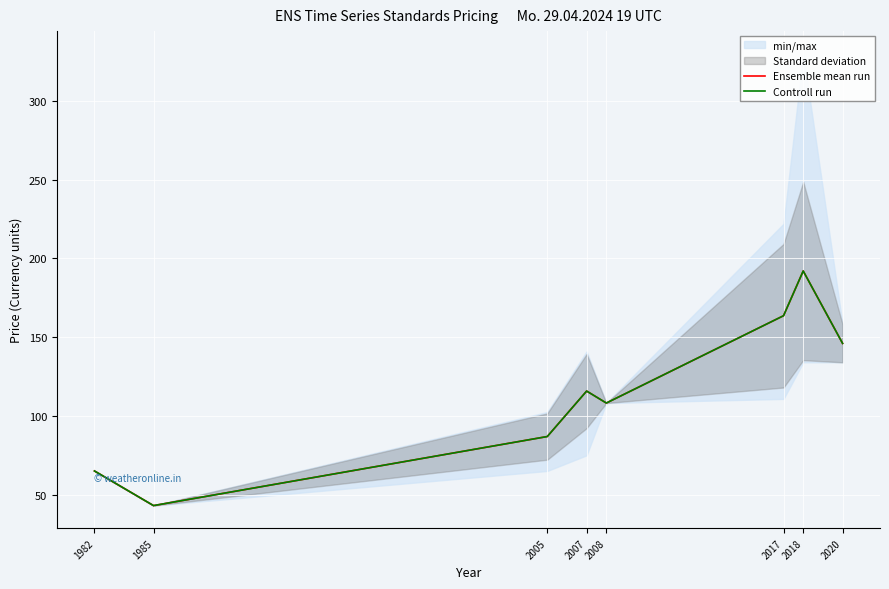

What value does the Controll run series have at 2008?

108.1